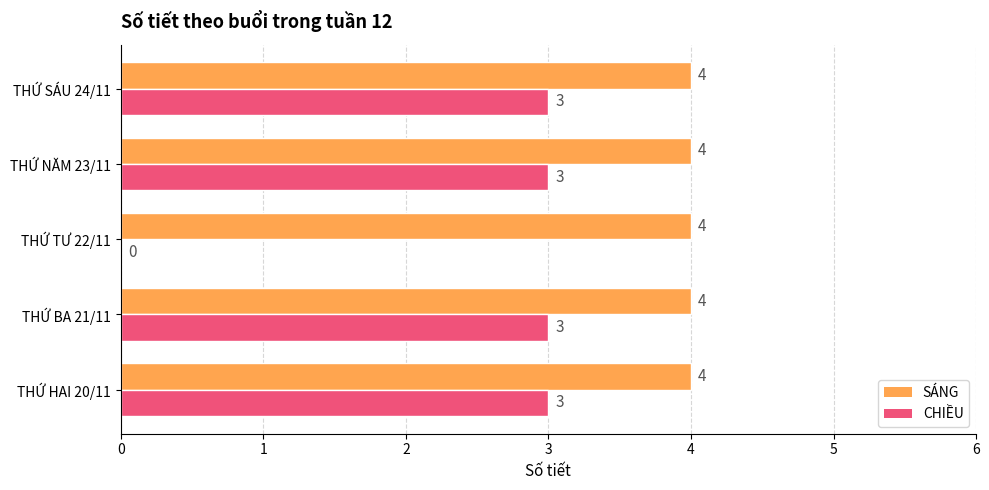

Which series has the largest total across all categories?

SÁNG